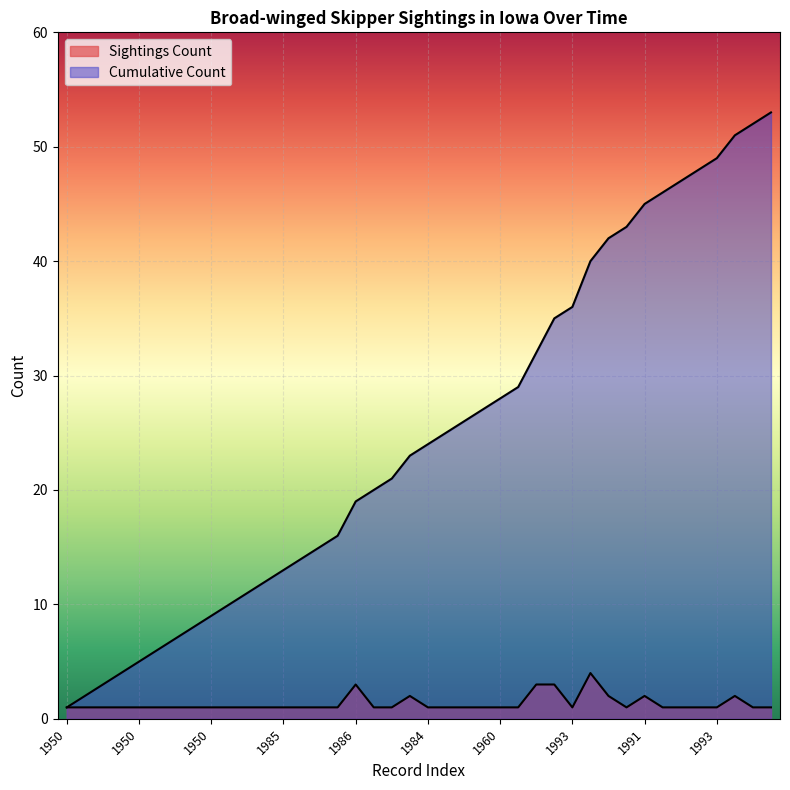

Which series has the widest spread of values?

Cumulative Count